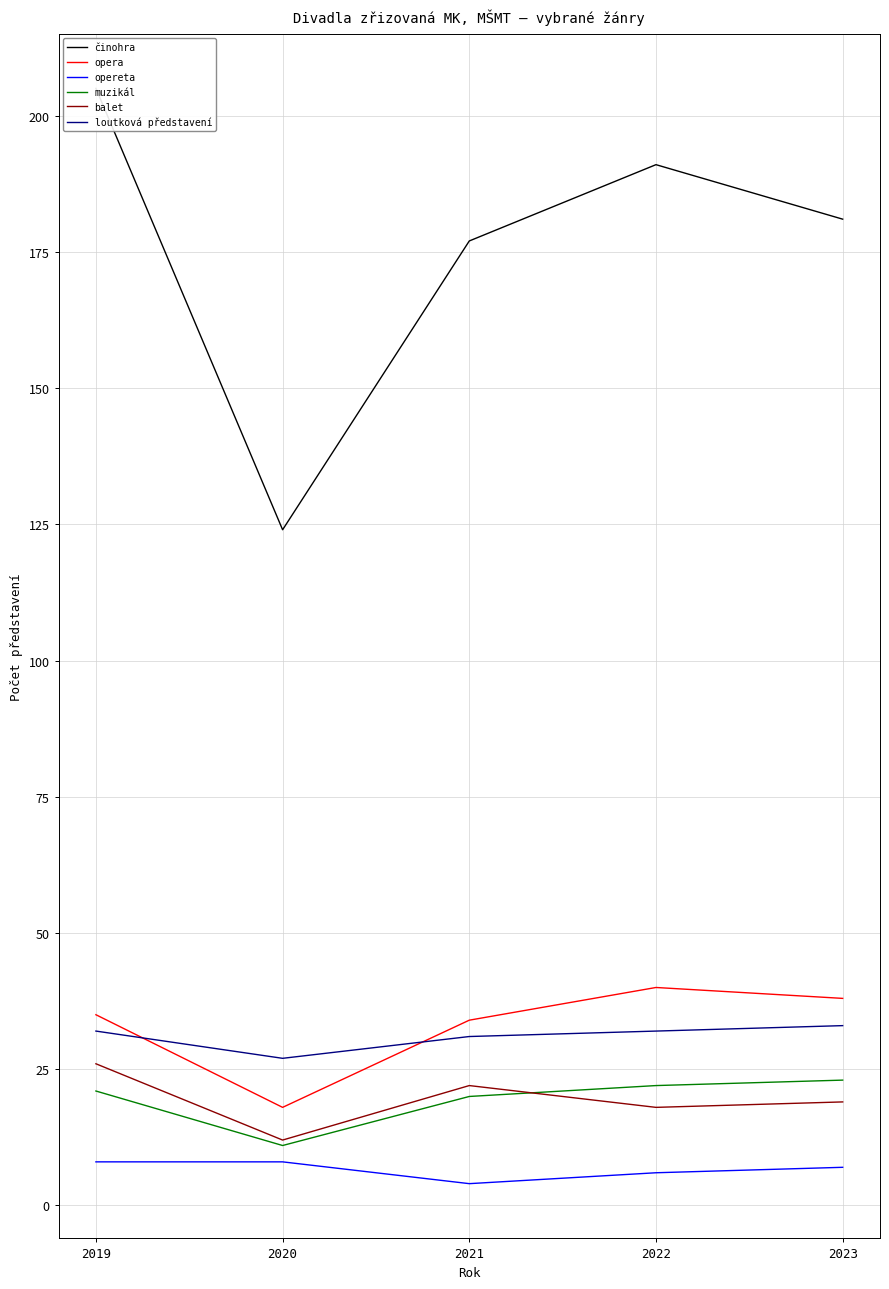

At which label is opera closest to 29?

2021